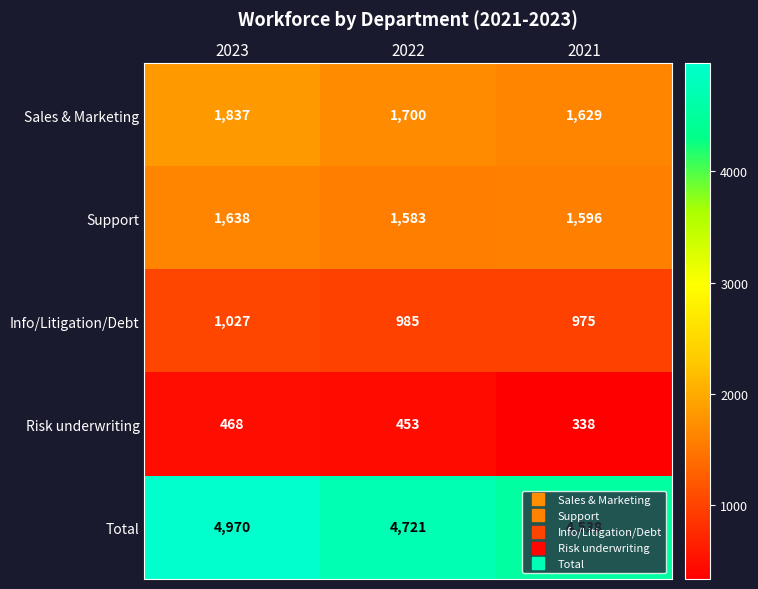

Rank the series at 2021 from lowest to highest value.

Risk underwriting, Info/Litigation/Debt, Support, Sales & Marketing, Total